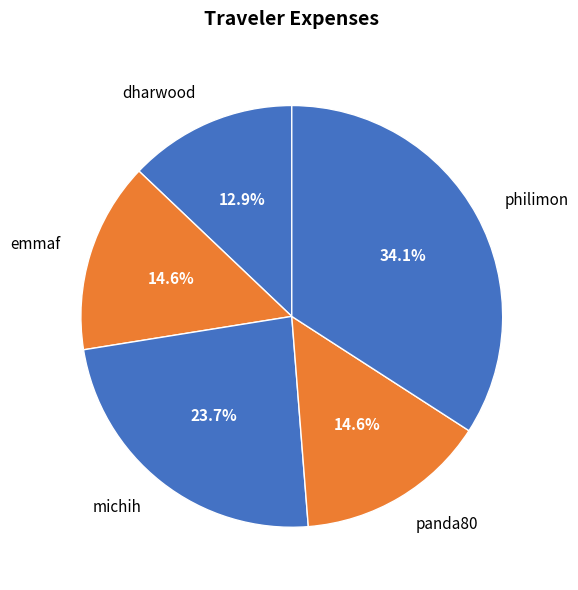

Which slice is the largest?

philimon